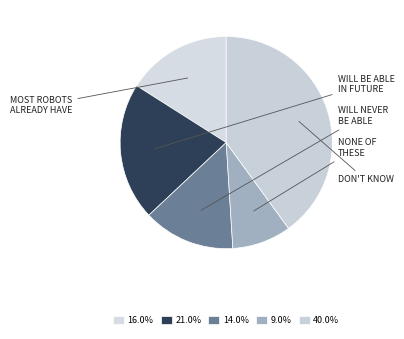

How many slices are in this pie chart?

5